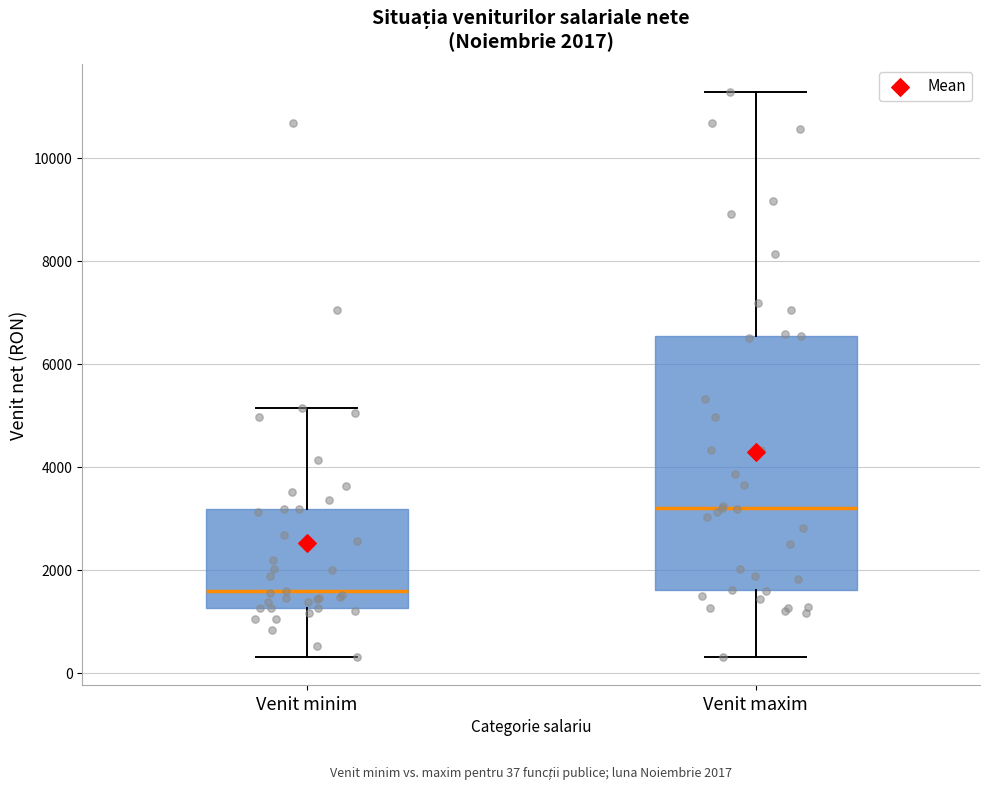

Which box is the tallest, from its lower edge to its upper edge?

Venit maxim